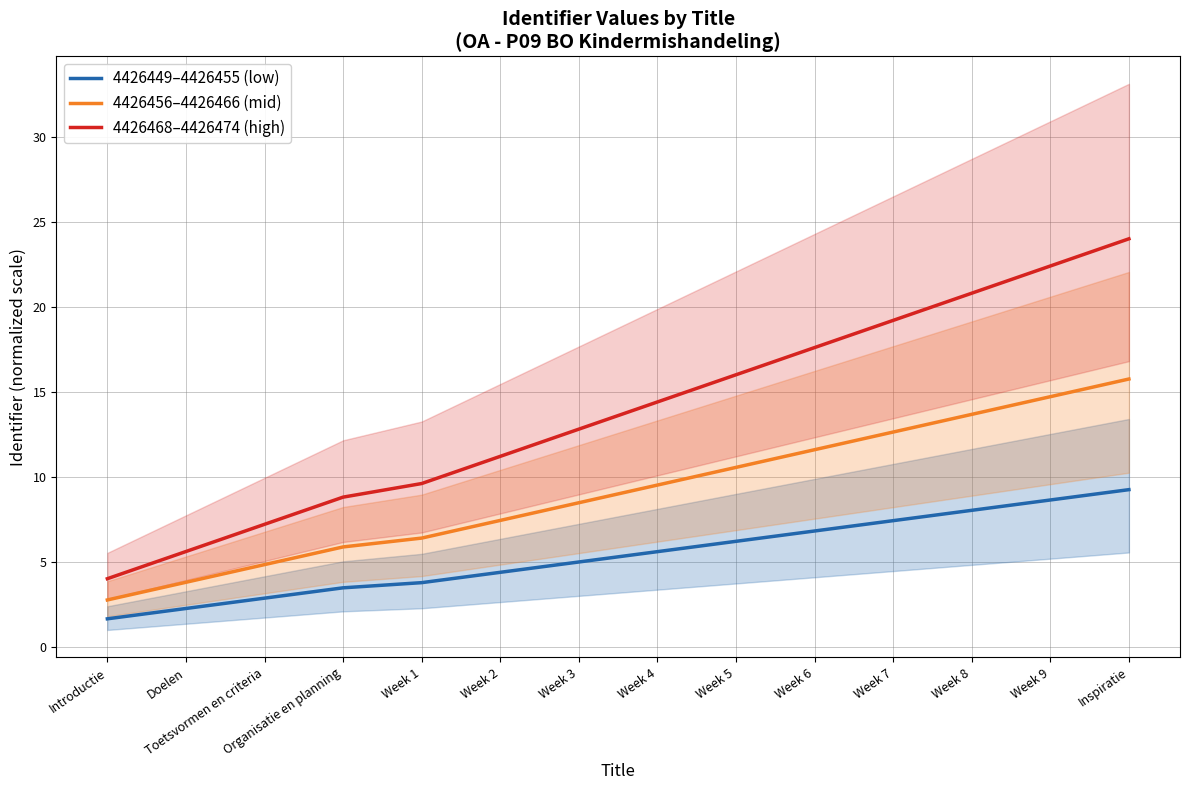

True or false: 4426456–4426466 (mid) has more than 0 interior local peaks.

False